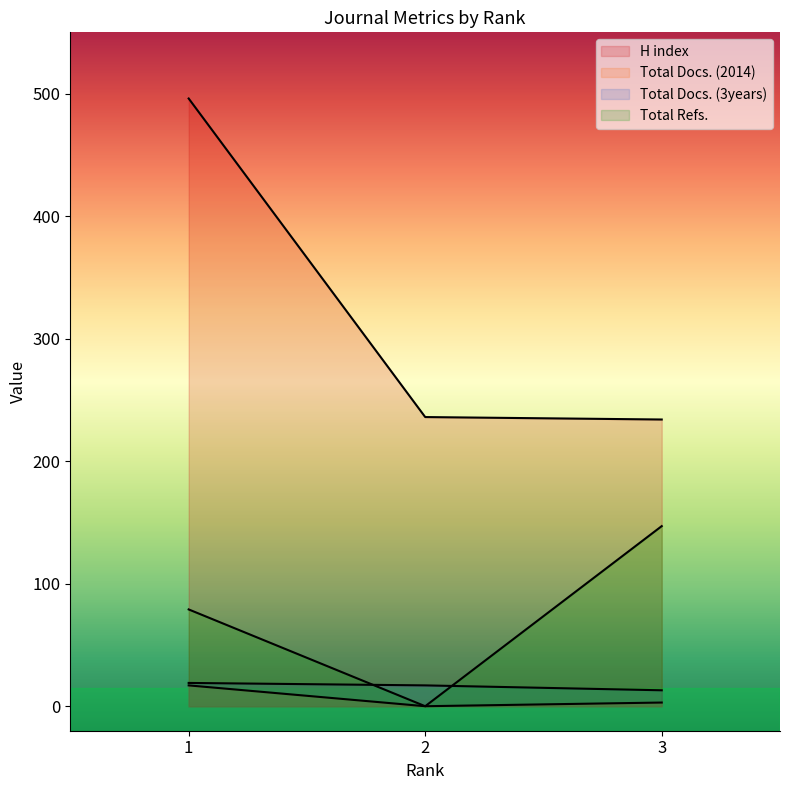

Is the value of Total Refs. at 2 greater than the value of H index at 1?

No